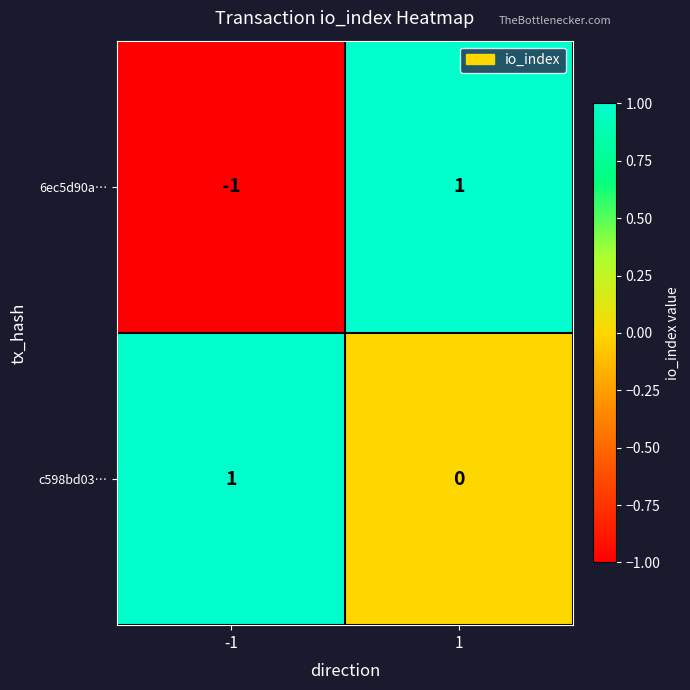

Which series changed the most between -1 and 1?

6ec5d90a…